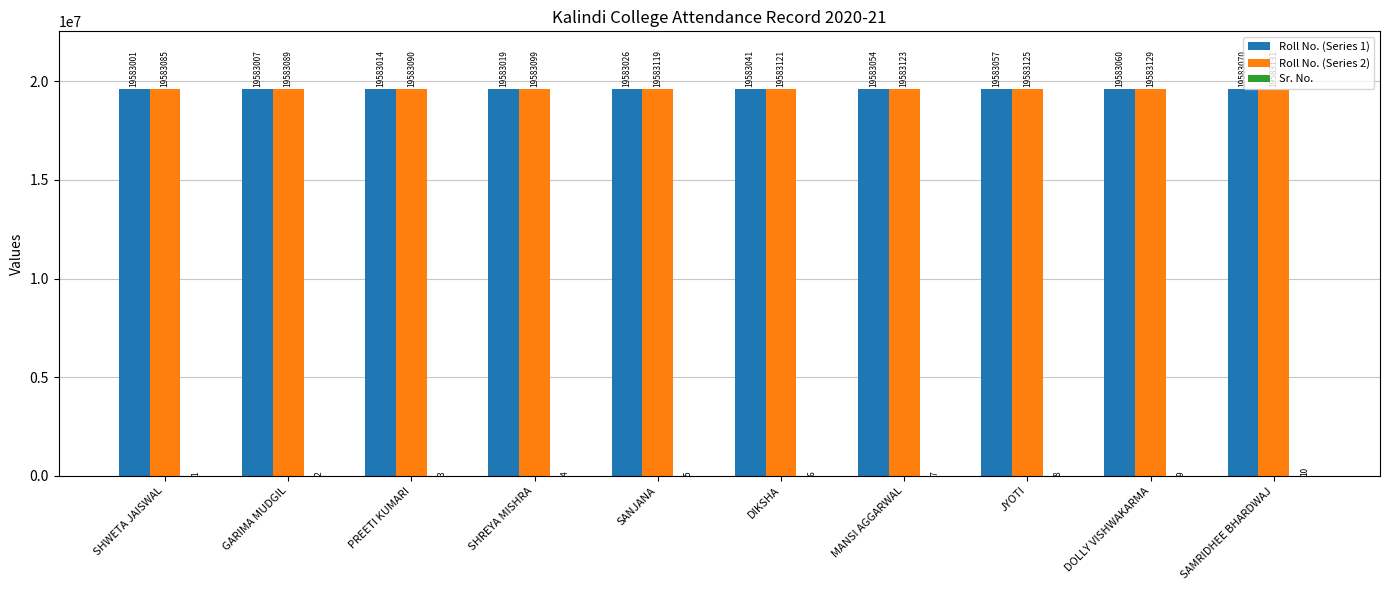

Count the number of data series in this chart.

3